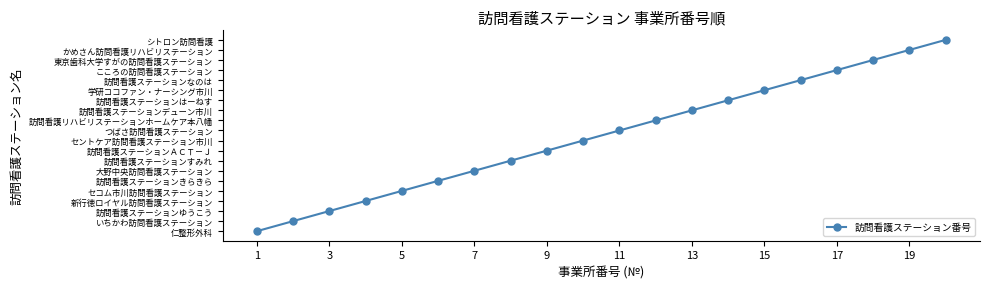

How many categories are shown in the chart?

20